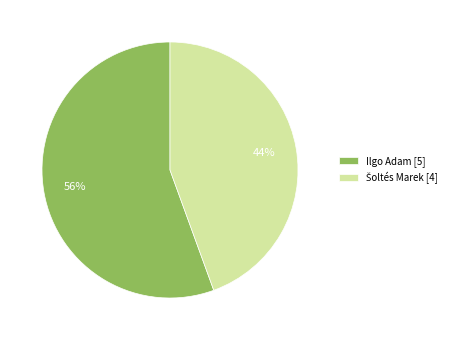

Which category has the biggest portion of the pie?

Ilgo Adam